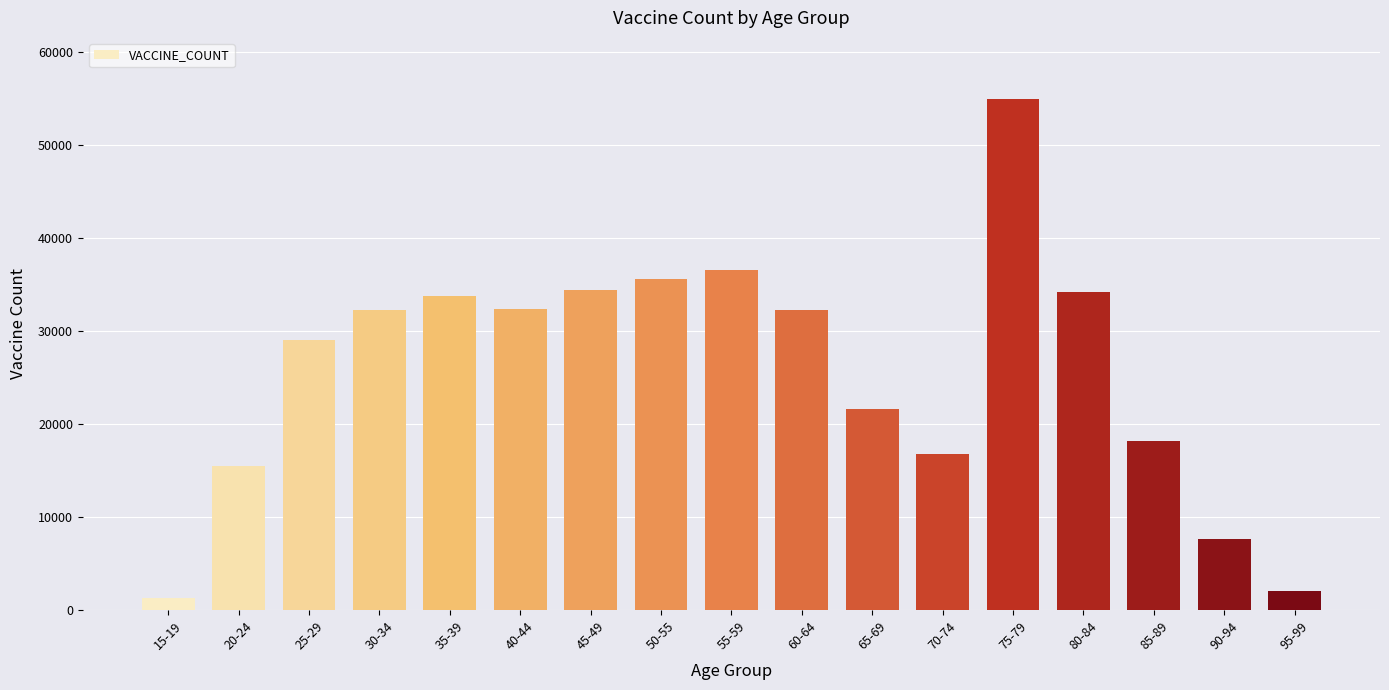

Which has a higher value, 35-39 or 90-94?

35-39